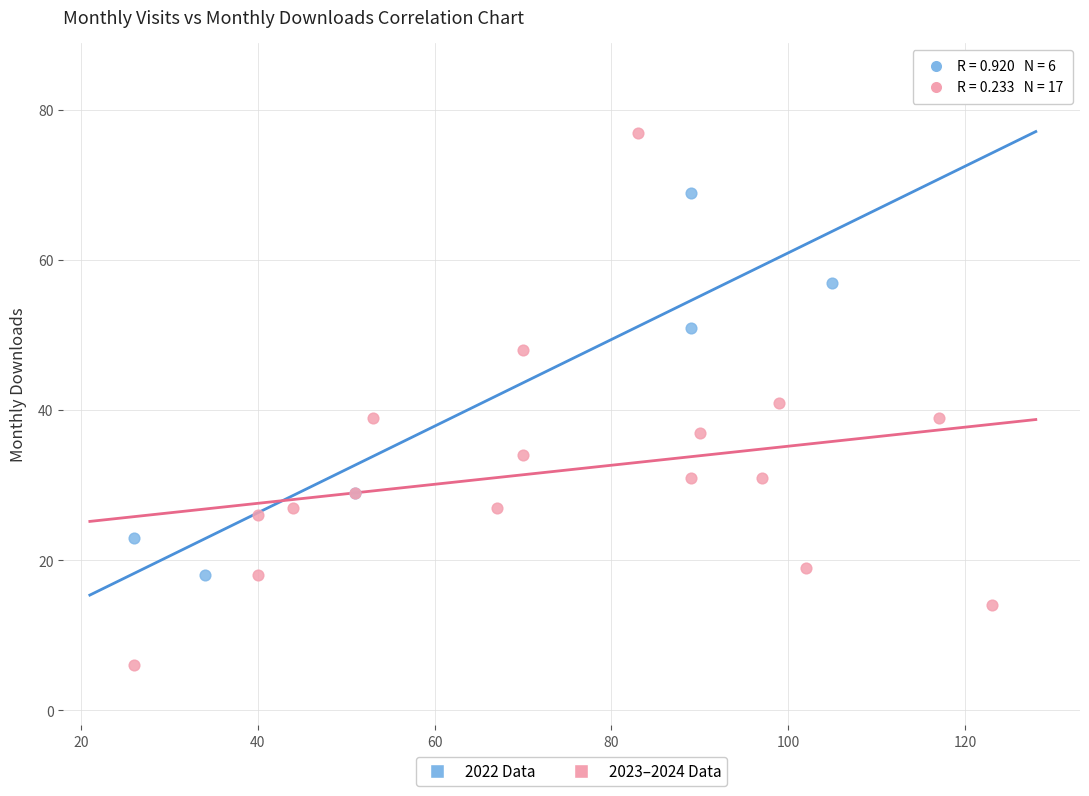

Which series reaches the maximum Y coordinate?

2023–2024 Data